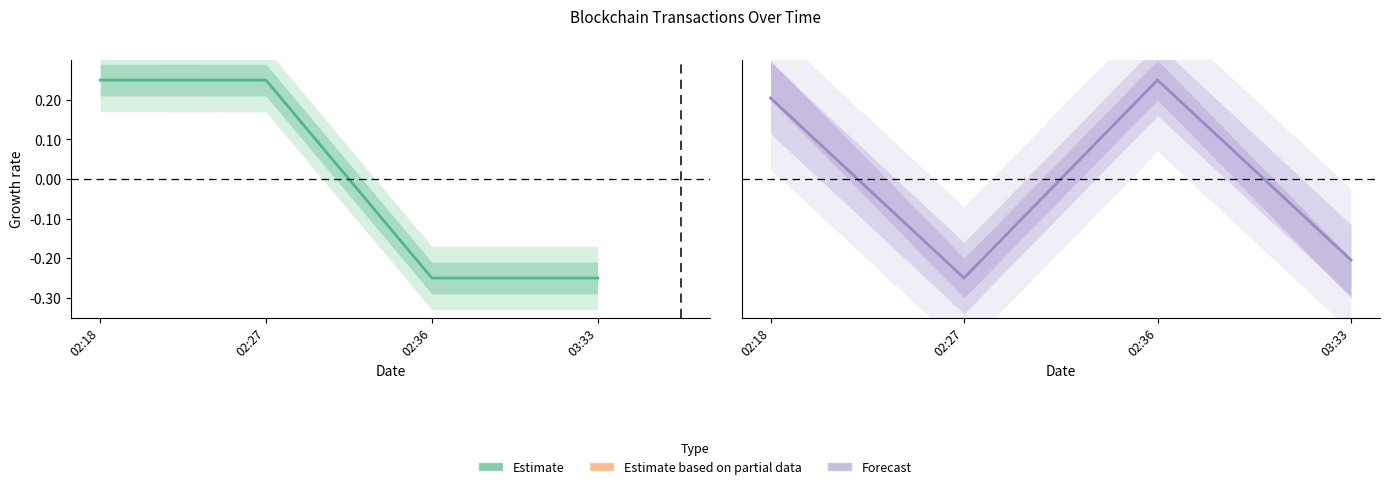

Does the chart display data point markers on the line(s)?

No